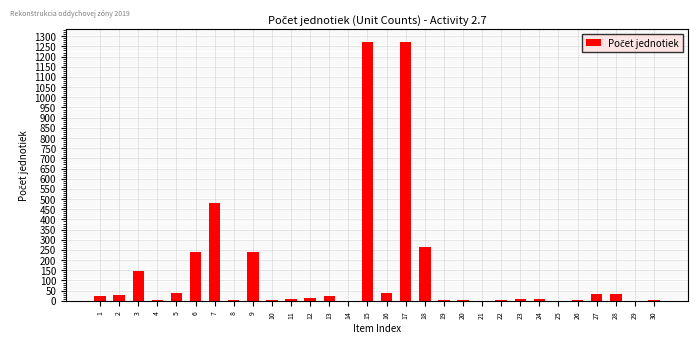

What is the greatest value displayed?

1270.0